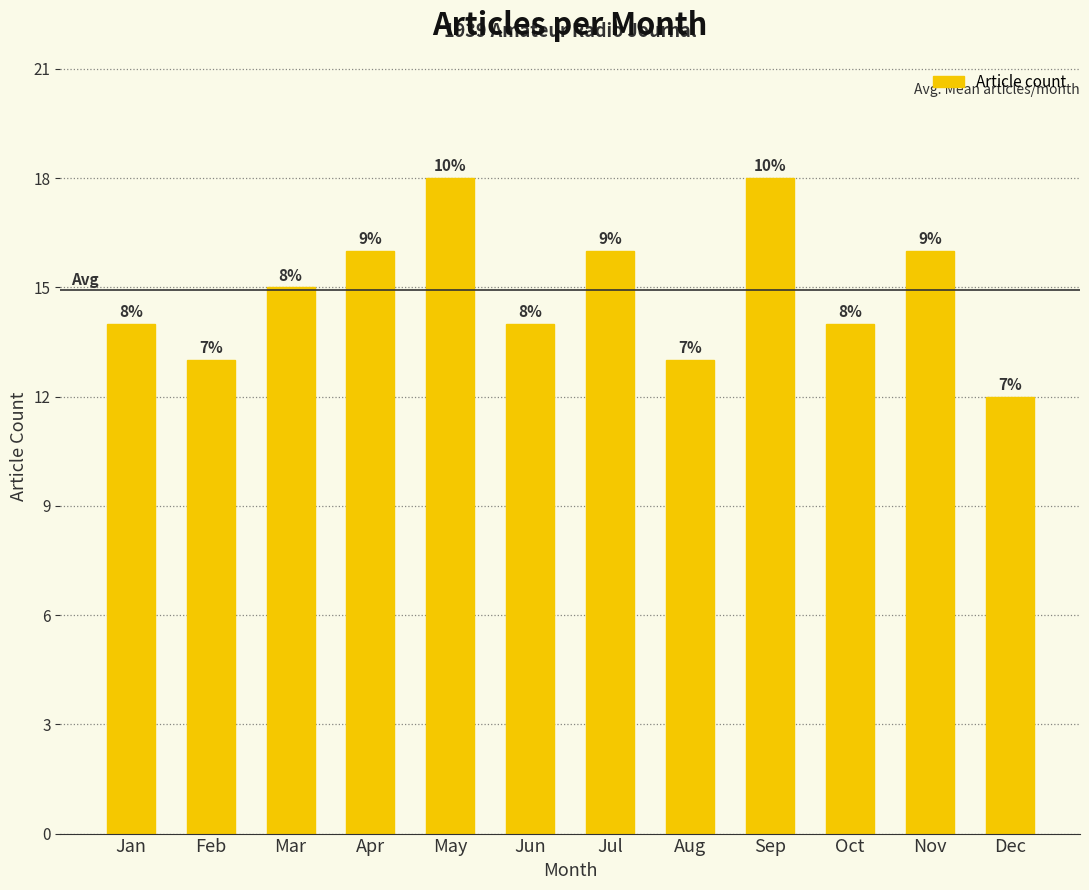

Does the chart contain any negative values?

No